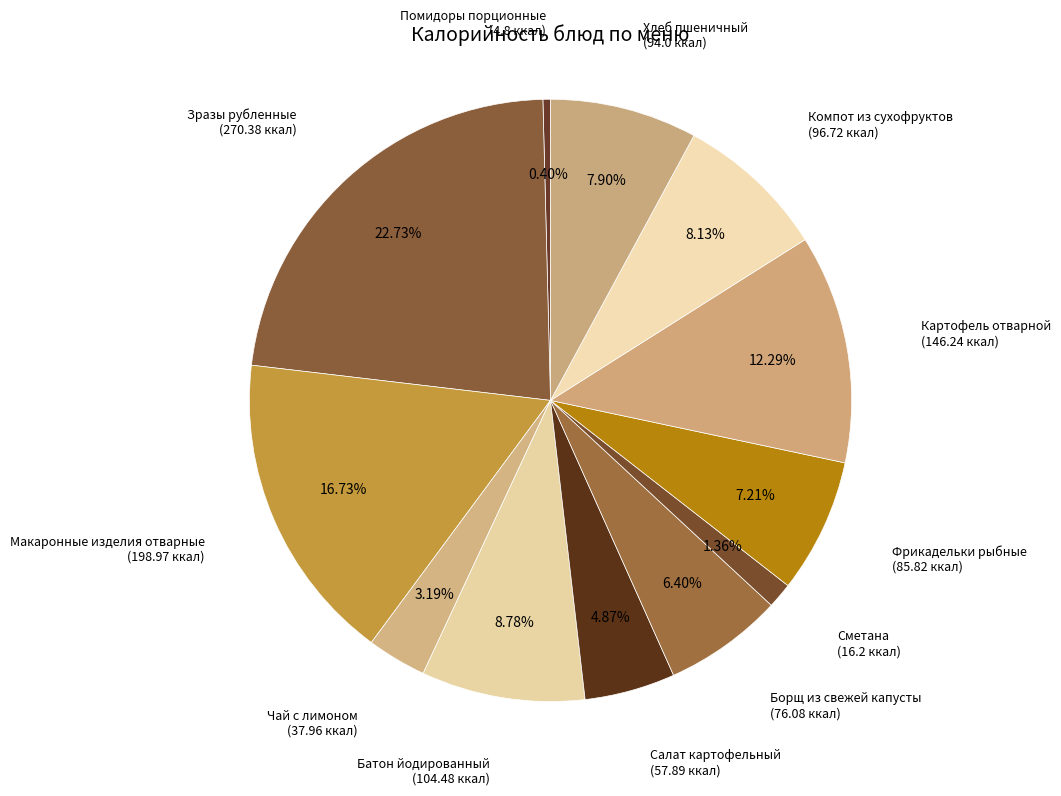

True or false: Салат картофельный accounts for 5% of the total.

True